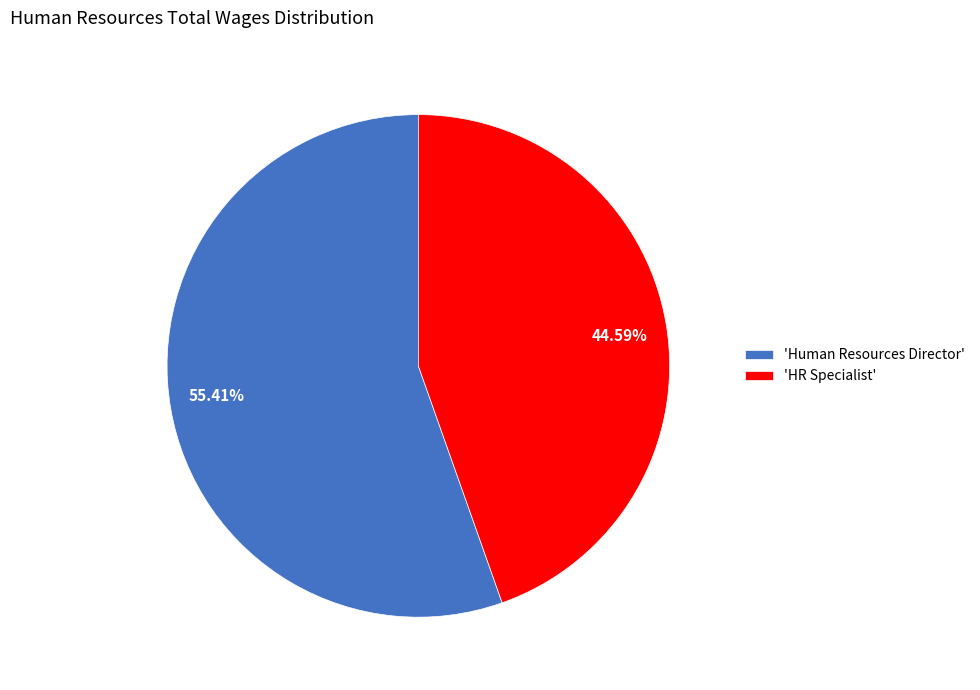

How many segments does this pie chart have?

2